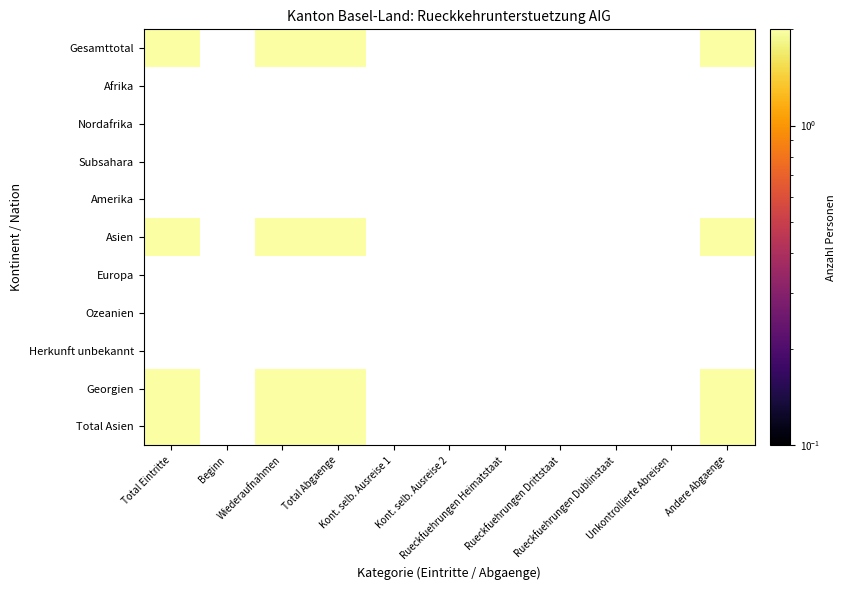

Rank the series at 0 from highest to lowest value.

Gesamttotal, Asien, Georgien, Total Asien, Afrika, Nordafrika, Subsahara, Amerika, Europa, Ozeanien, Herkunft unbekannt